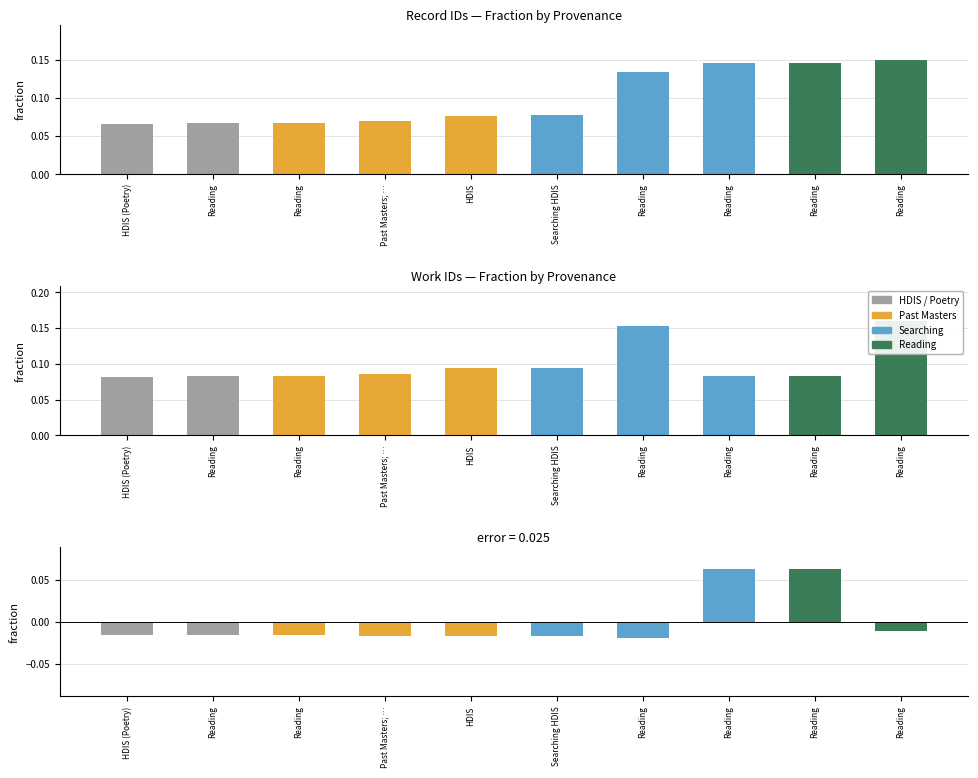

What is the label of the 10th bar from the left?

Reading